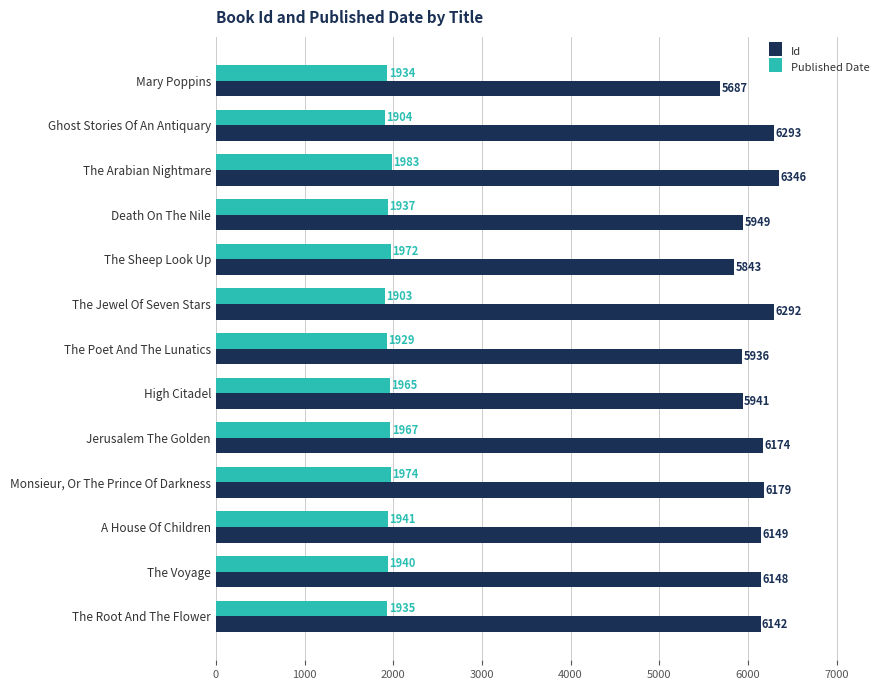

Which series has the largest total across all categories?

Id